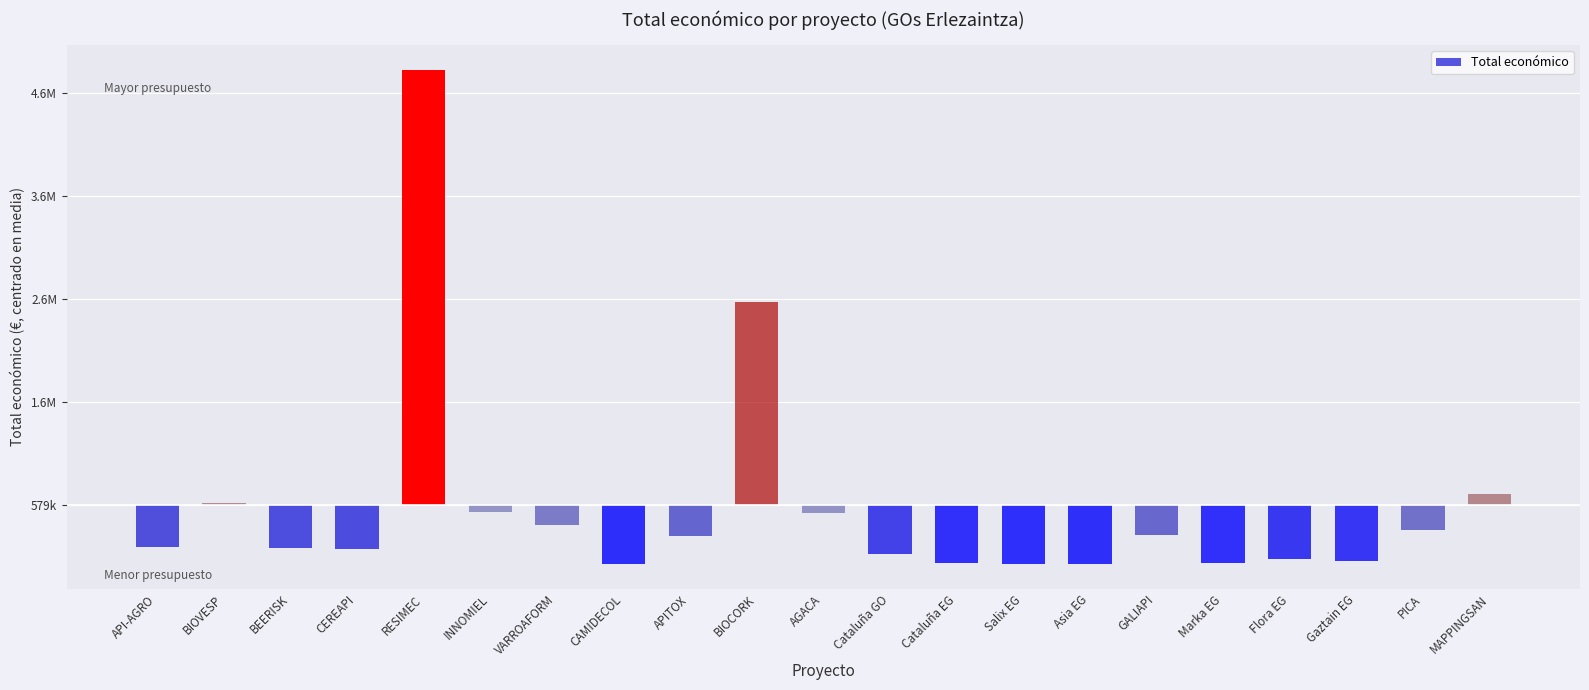

The value at Flora EG is -323024.0. True or false?

False